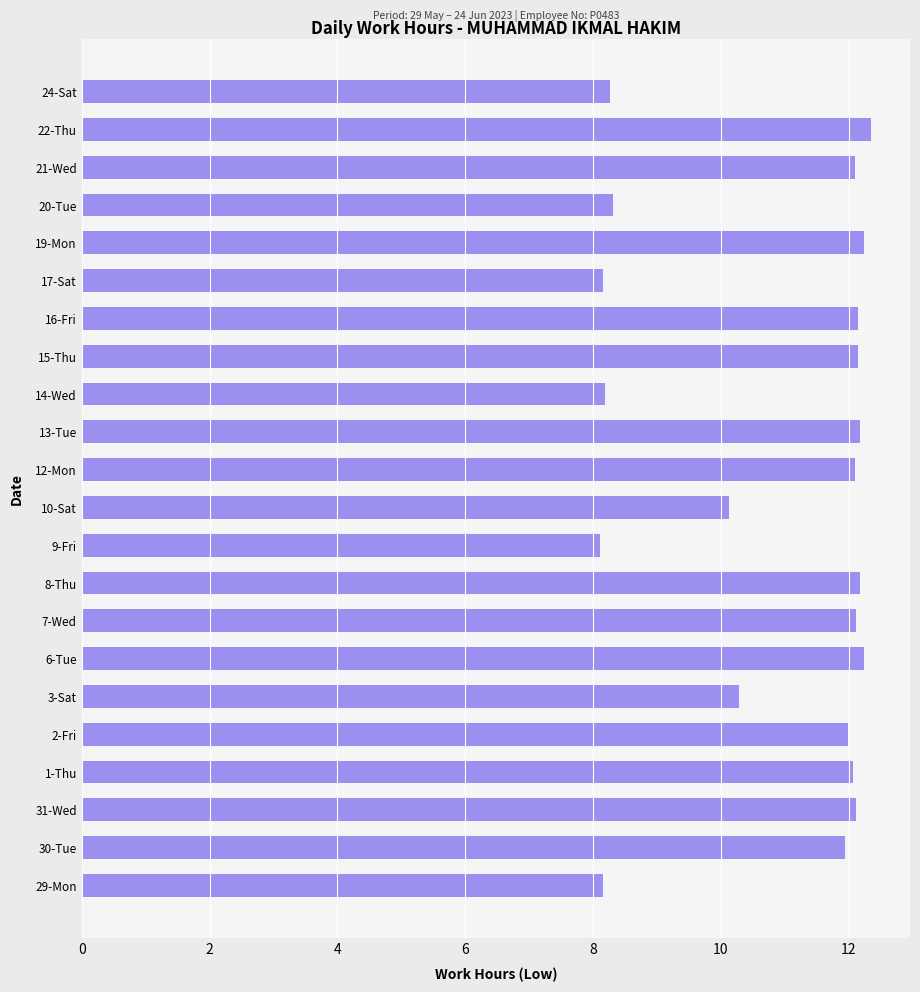

Read the value at 10-Sat.

10.1